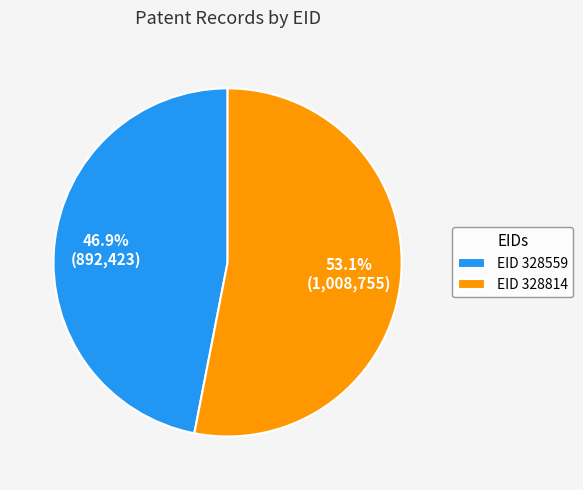

How many segments does this pie chart have?

2